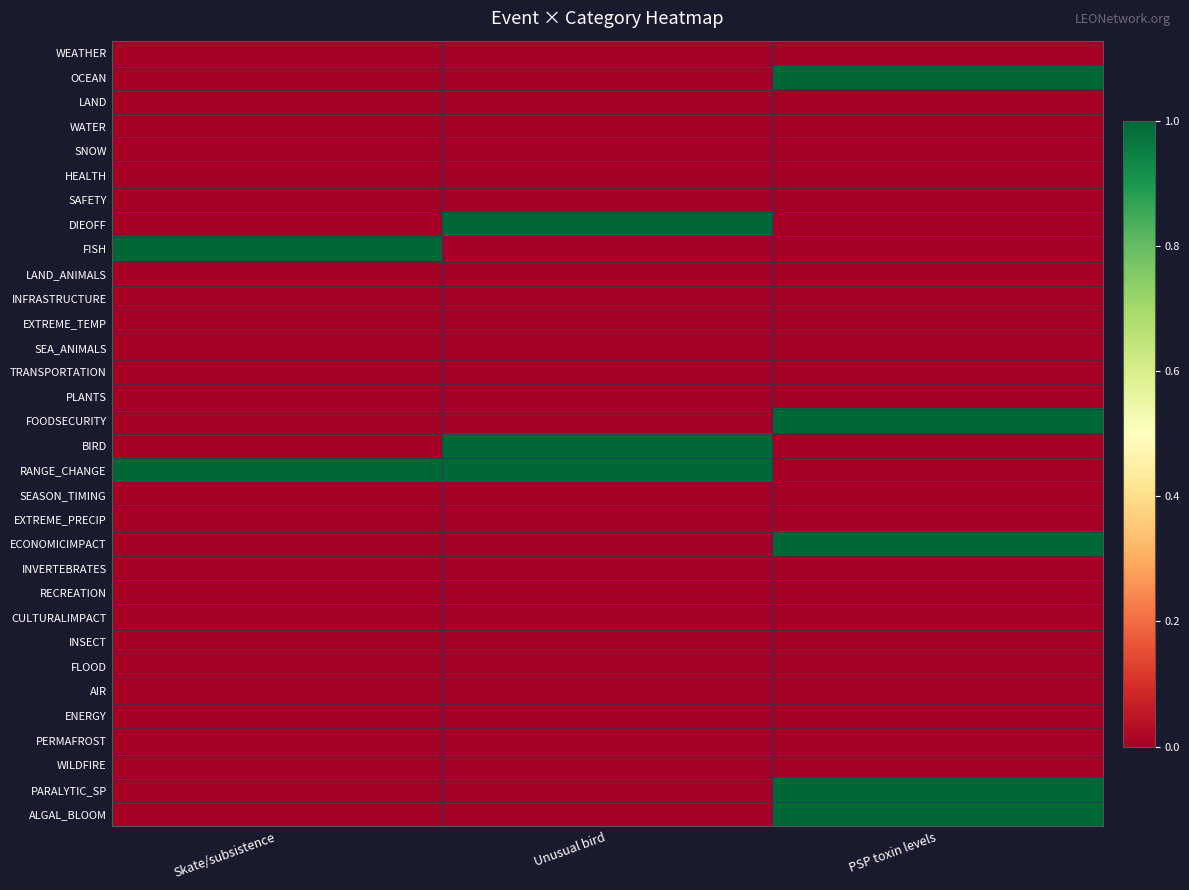

Which series has the largest total across all categories?

RANGE_CHANGE